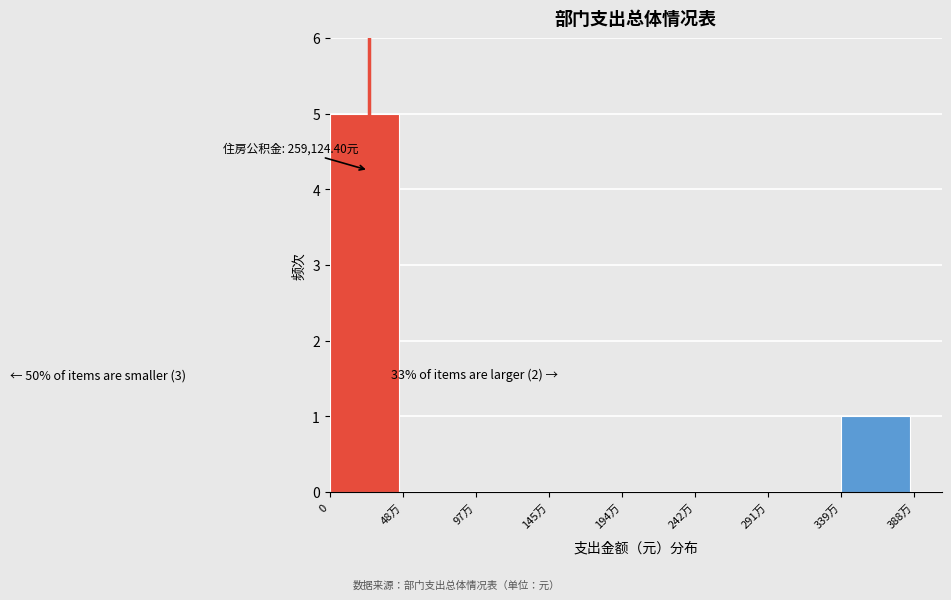

Reading left to right, transcribe all the data shown in this chart.

0=5	48万=0	97万=0	145万=0	194万=0	242万=0	291万=0	339万=1